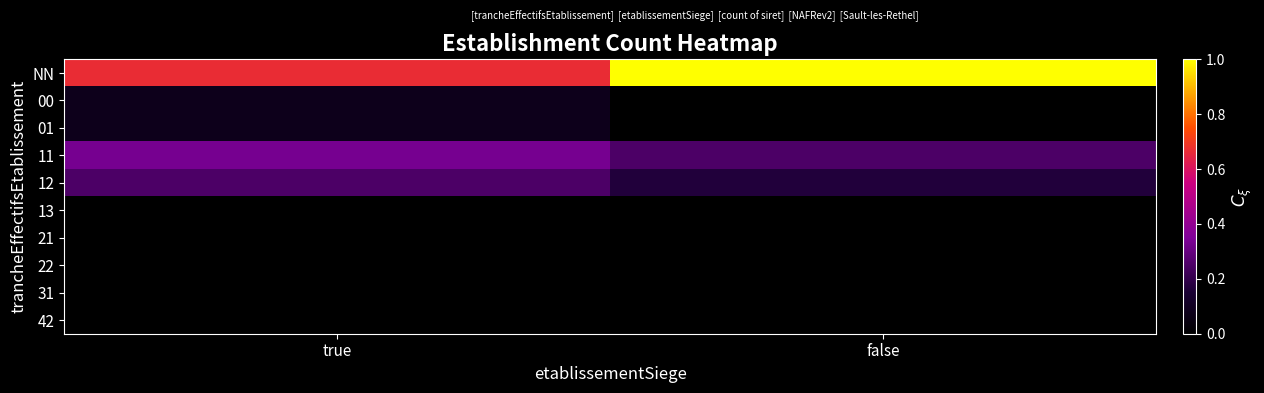

Between true and false, which series saw the biggest shift?

NN